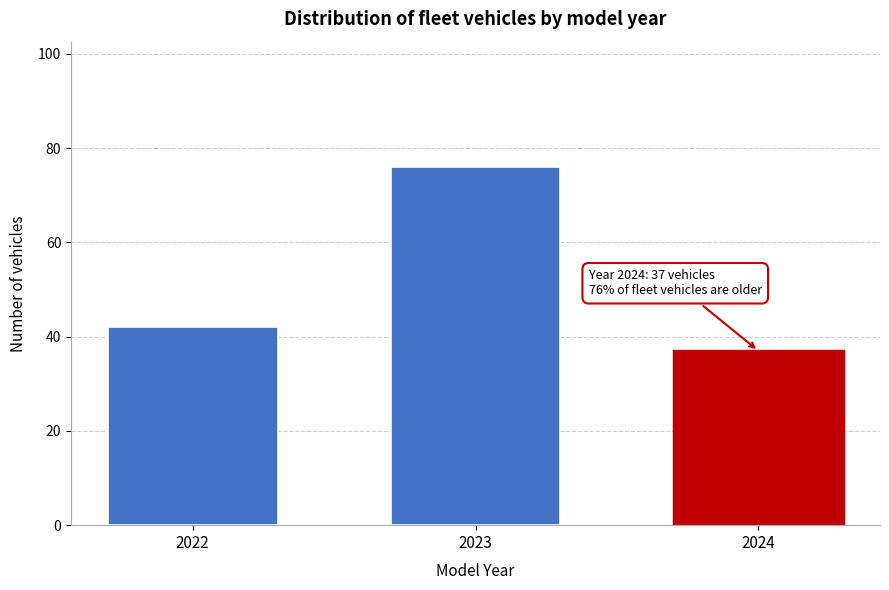

Reading left to right, extract all data points from this chart.

2022=42	2023=76	2024=37